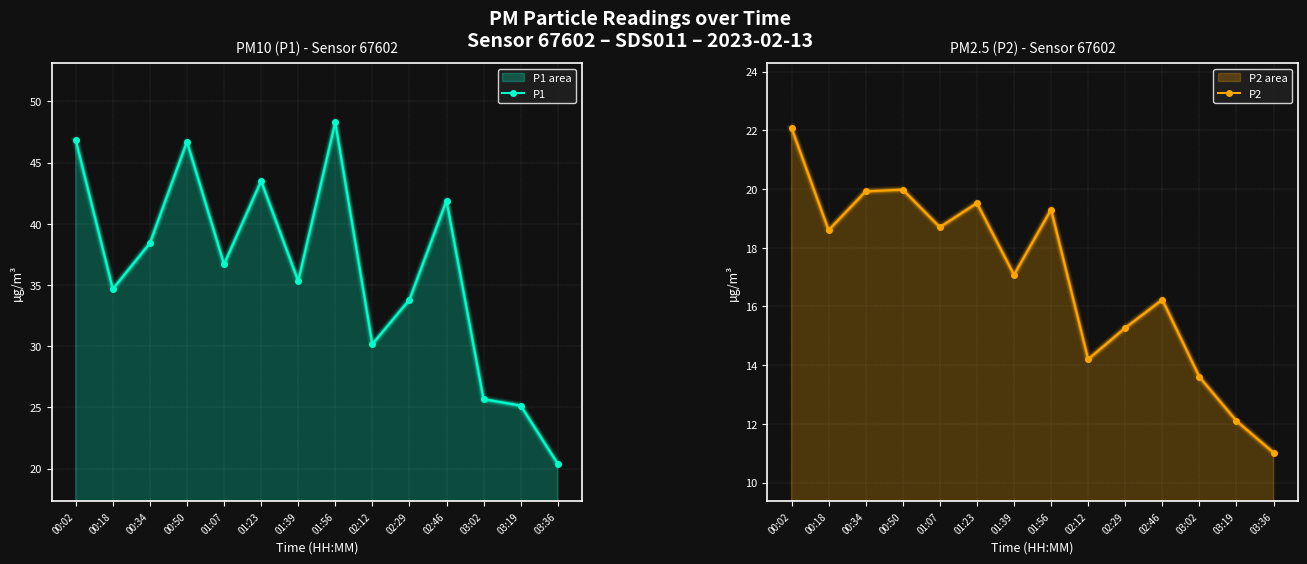

List the labels in order of P2 value, smallest first.

03:36, 03:19, 03:02, 02:12, 02:29, 02:46, 01:39, 00:18, 01:07, 01:56, 01:23, 00:34, 00:50, 00:02